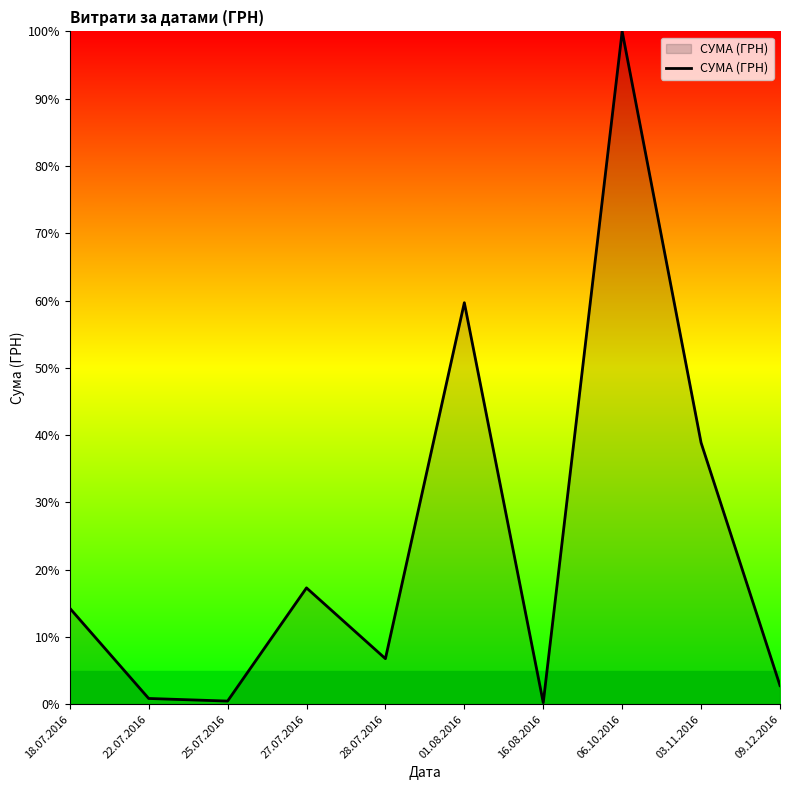

The value at 22.07.2016 is 0.9. True or false?

True